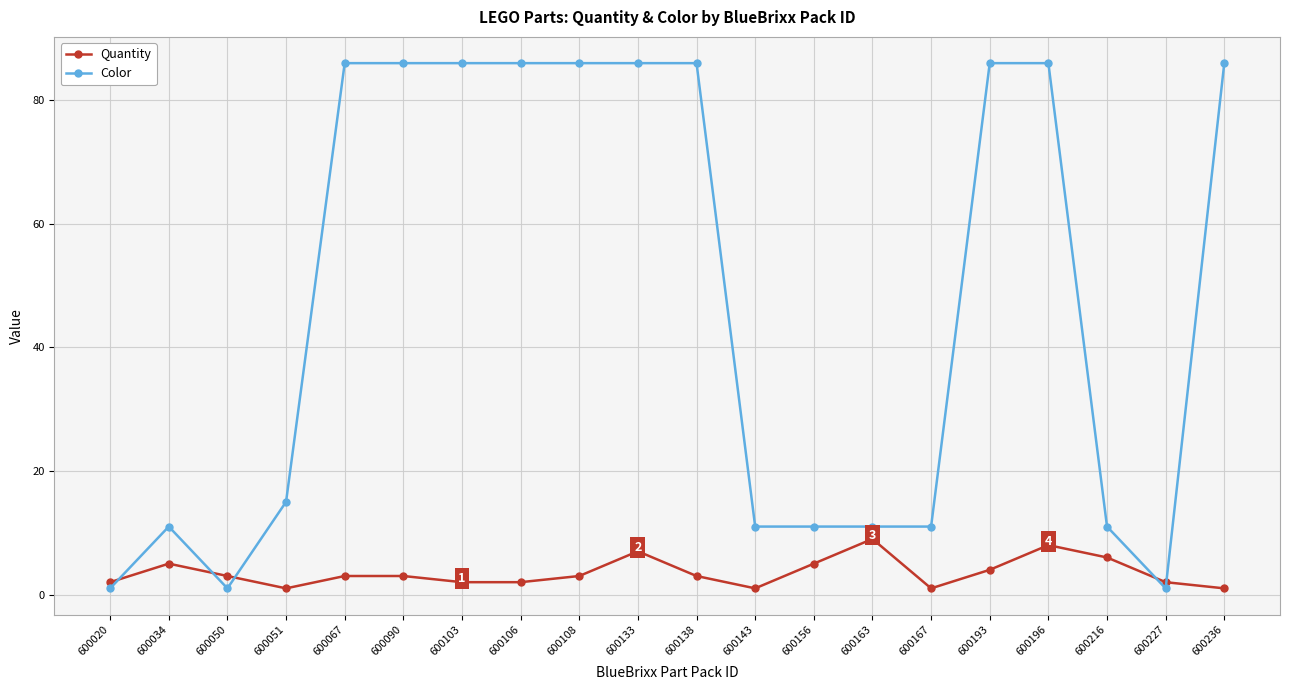

At which label does Quantity first exceed 3?

600034